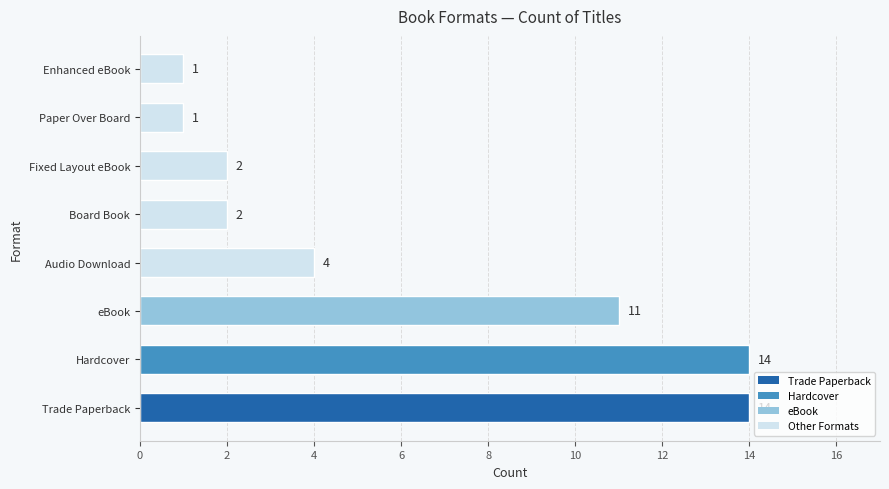

Reading bottom to top, transcribe all the data shown in this chart.

14	14	11	4	2	2	1	1